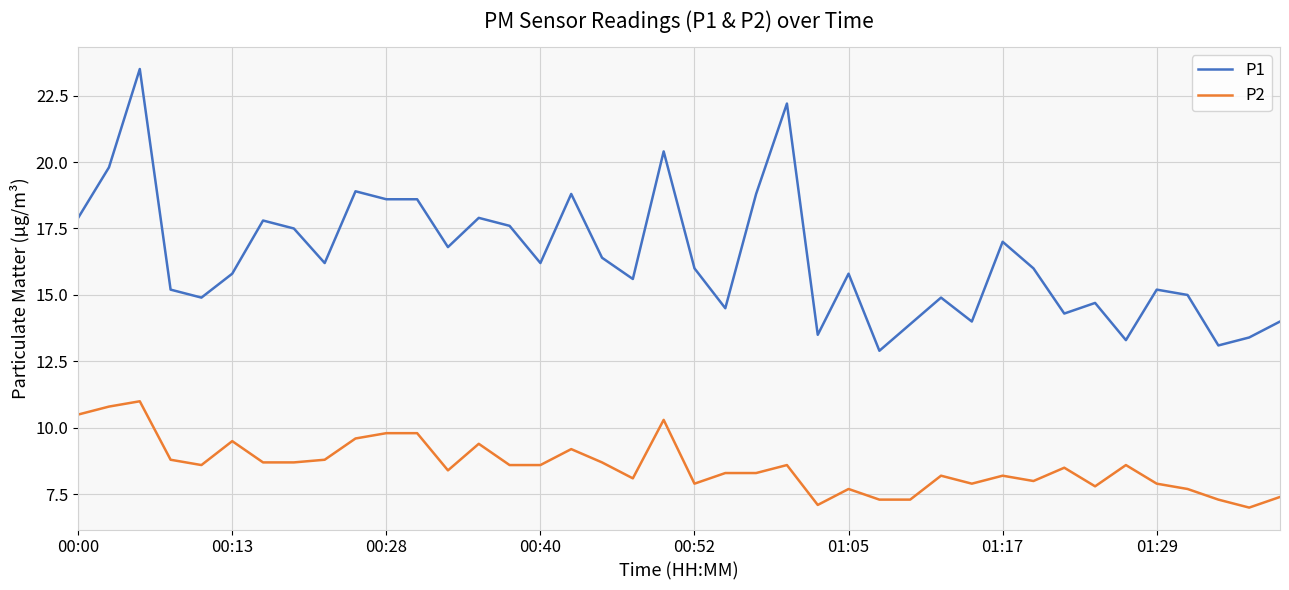

Which series has the widest spread of values?

P1